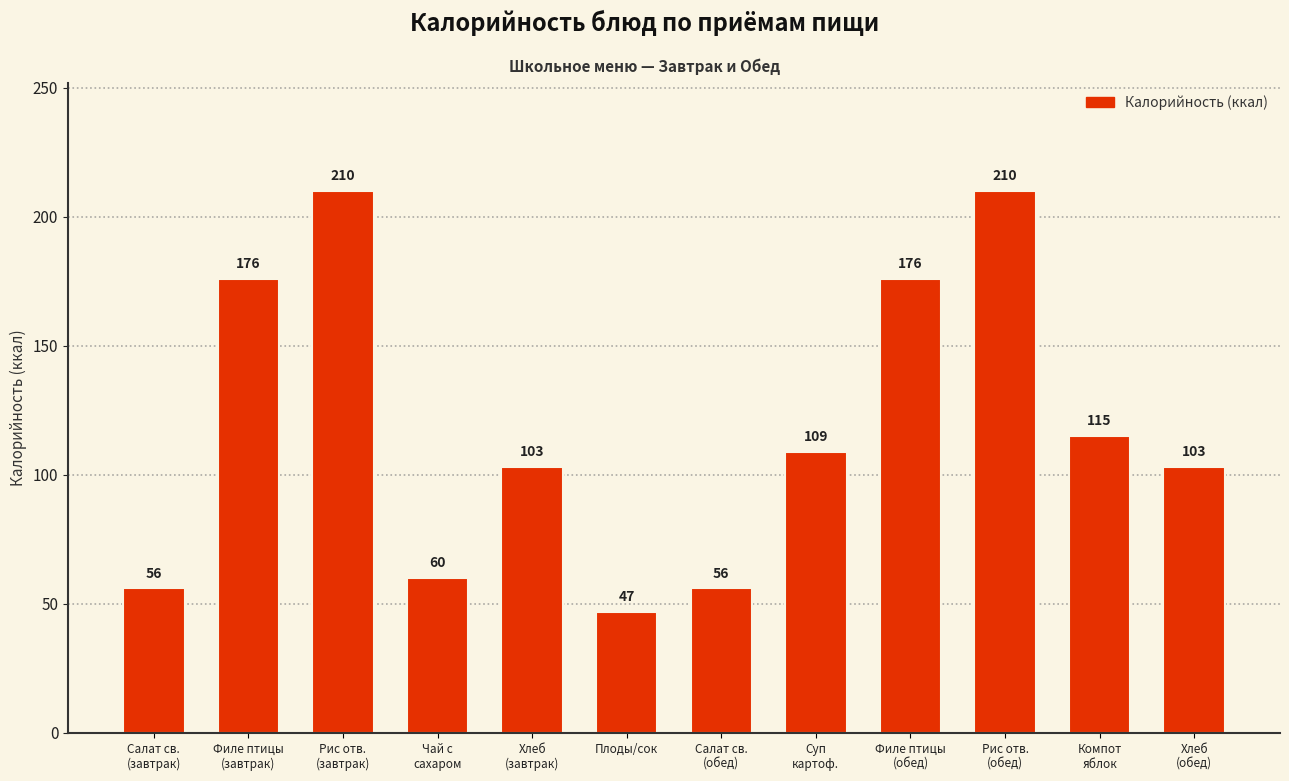

Reading left to right, extract all data points from this chart.

Салат св.
(завтрак)=56	Филе птицы
(завтрак)=176	Рис отв.
(завтрак)=210	Чай с
сахаром=60	Хлеб
(завтрак)=103	Плоды/сок=47	Салат св.
(обед)=56	Суп
картоф.=109	Филе птицы
(обед)=176	Рис отв.
(обед)=210	Компот
яблок=115	Хлеб
(обед)=103